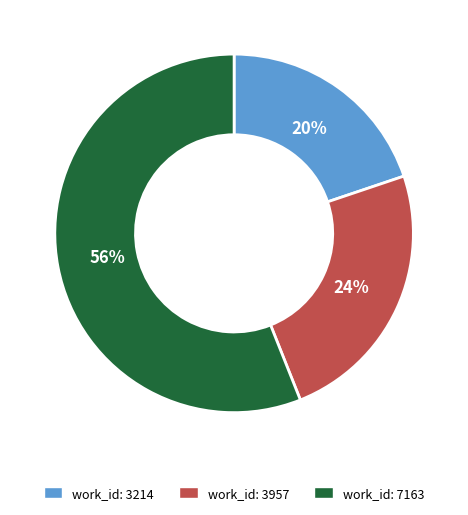

Does any single category account for the majority?

Yes